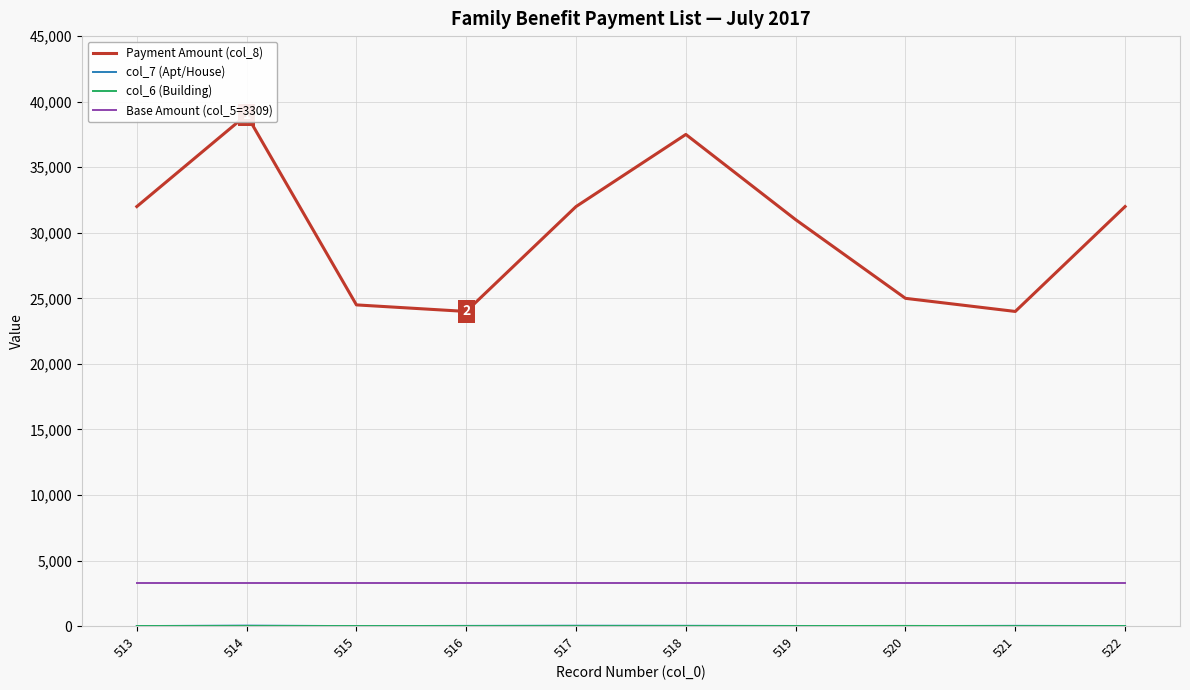

At which label is col_6 (Building) closest to 8?

513